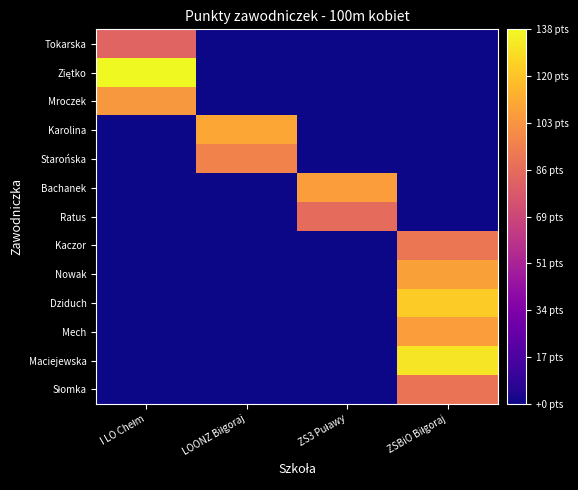

Count the number of data series in this chart.

13